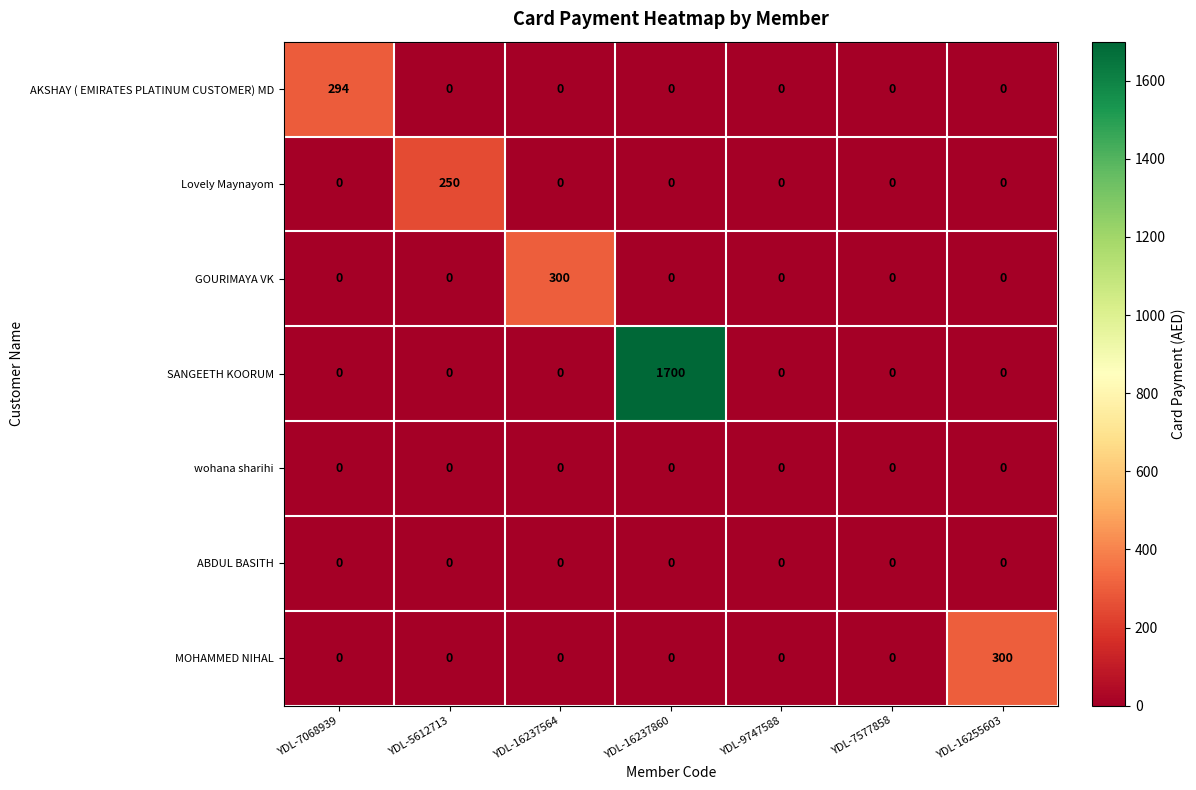

Which category has the highest value across all series?

YDL-16237860